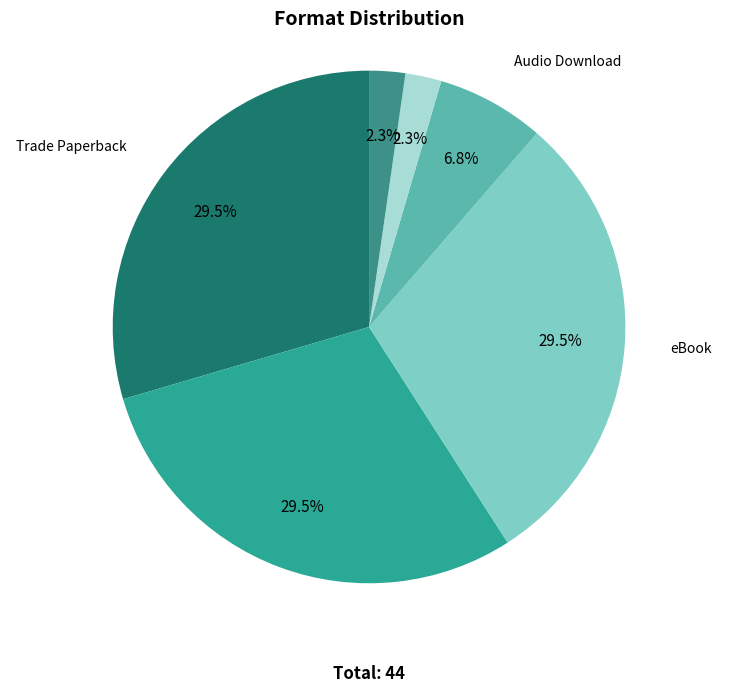

What is the ratio of the value at Audio Download to the value at Compact Disk?

3.0